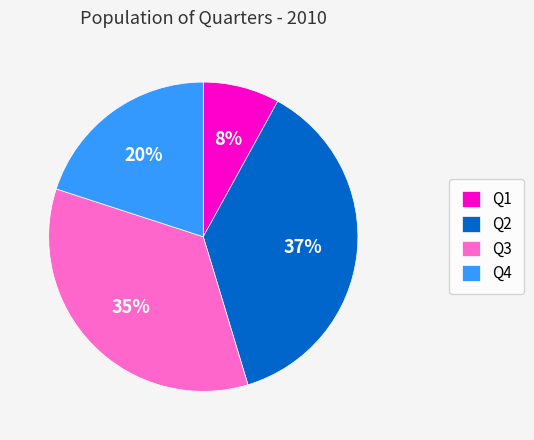

To the nearest percent, what is the difference between the Q4 and Q3 slice percentages?

15%